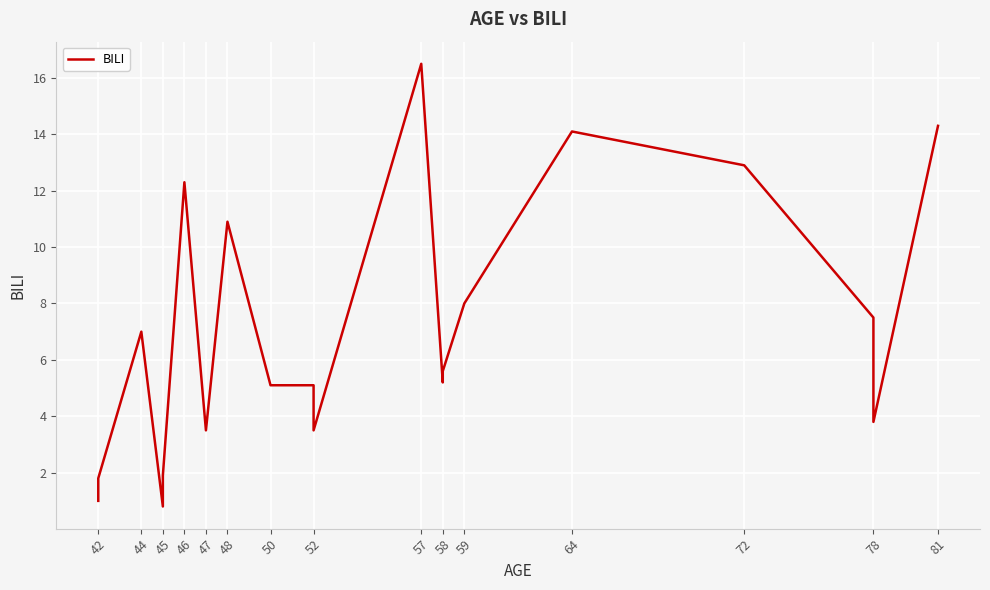

What position from the right is 42?

20